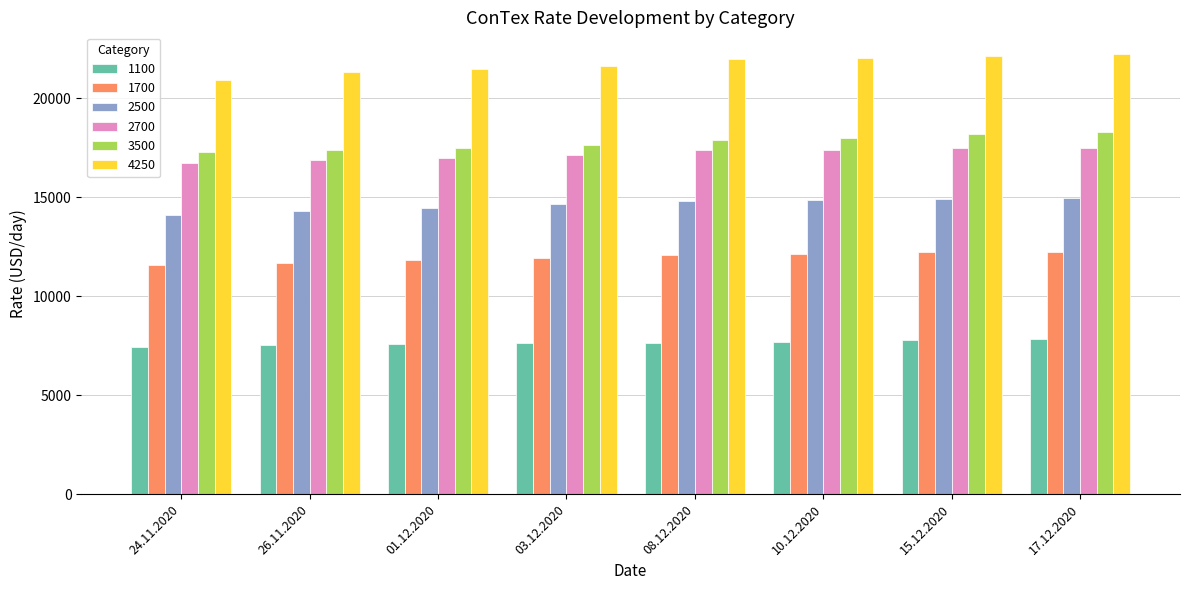

What position from the left is 17.12.2020?

8